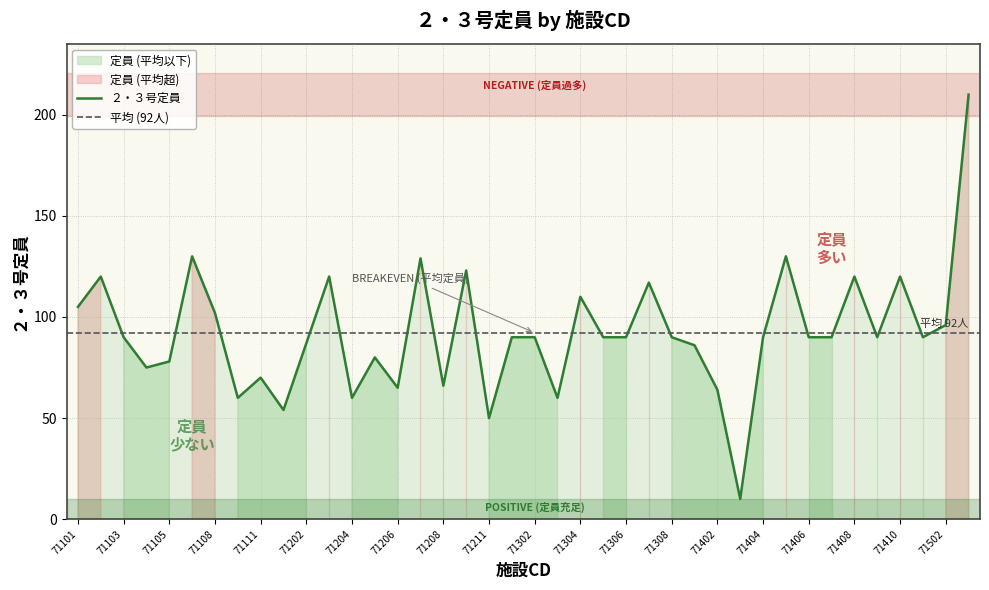

Reading left to right, what are all the values shown in this chart?

71101=105	71102=120	71103=90	71104=75	71105=78	71107=130	71108=102	71109=60	71111=70	71201=54	71202=87	71203=120	71204=60	71205=80	71206=65	71207=129	71208=66	71210=123	71211=50	71301=90	71302=90	71303=60	71304=110	71305=90	71306=90	71307=117	71308=90	71401=86	71402=64	71403=10	71404=90	71405=130	71406=90	71407=90	71408=120	71409=90	71410=120	71501=90	71502=96	71503=210